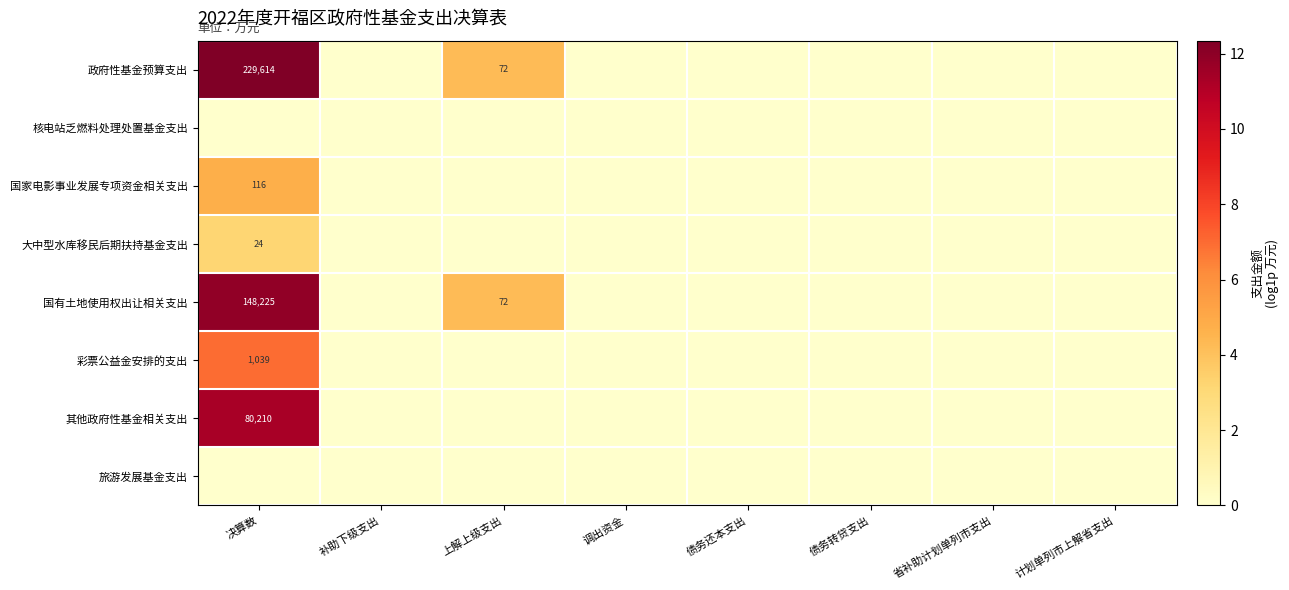

What value does the 国有土地使用权出让相关支出 series have at 决算数?

11.9